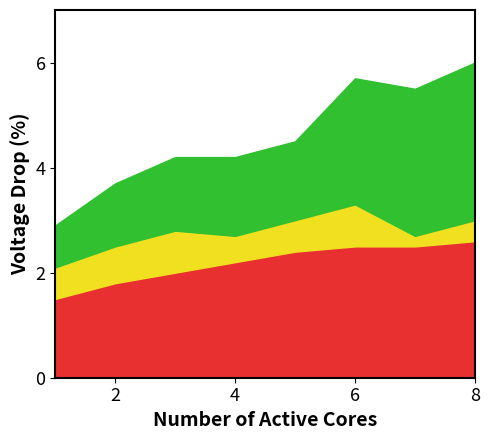

What is the total value across all series at 4?

4.2